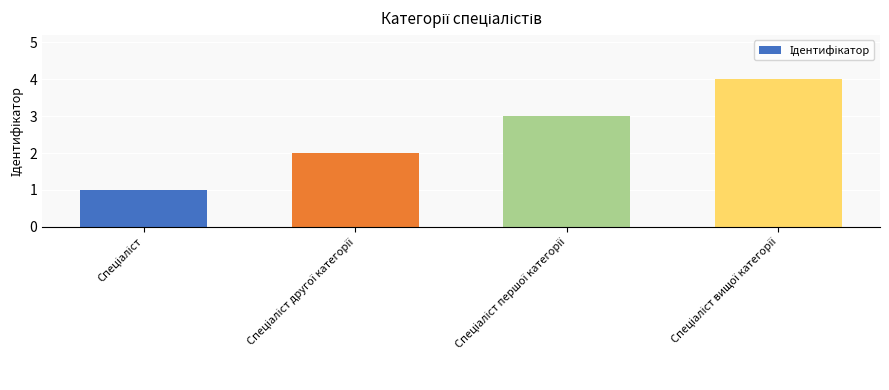

Are the bars horizontal?

No